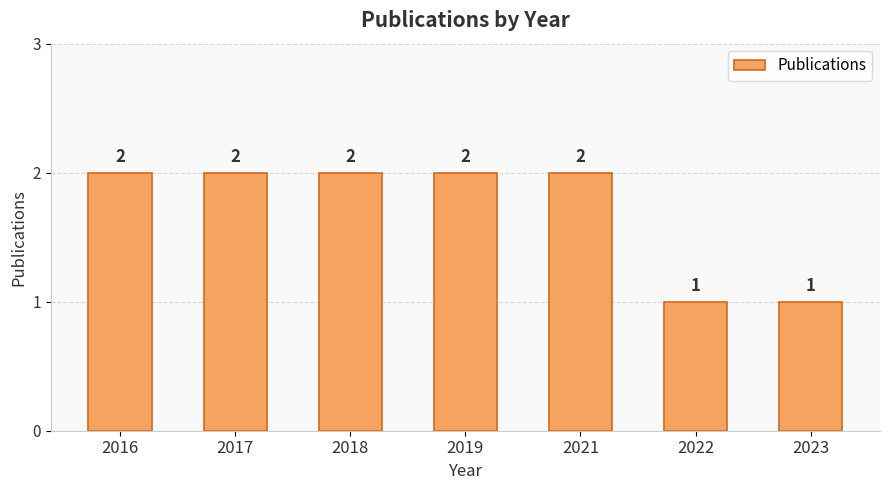

Approximately how many times larger is the value at 2018 compared to 2021?

1.0